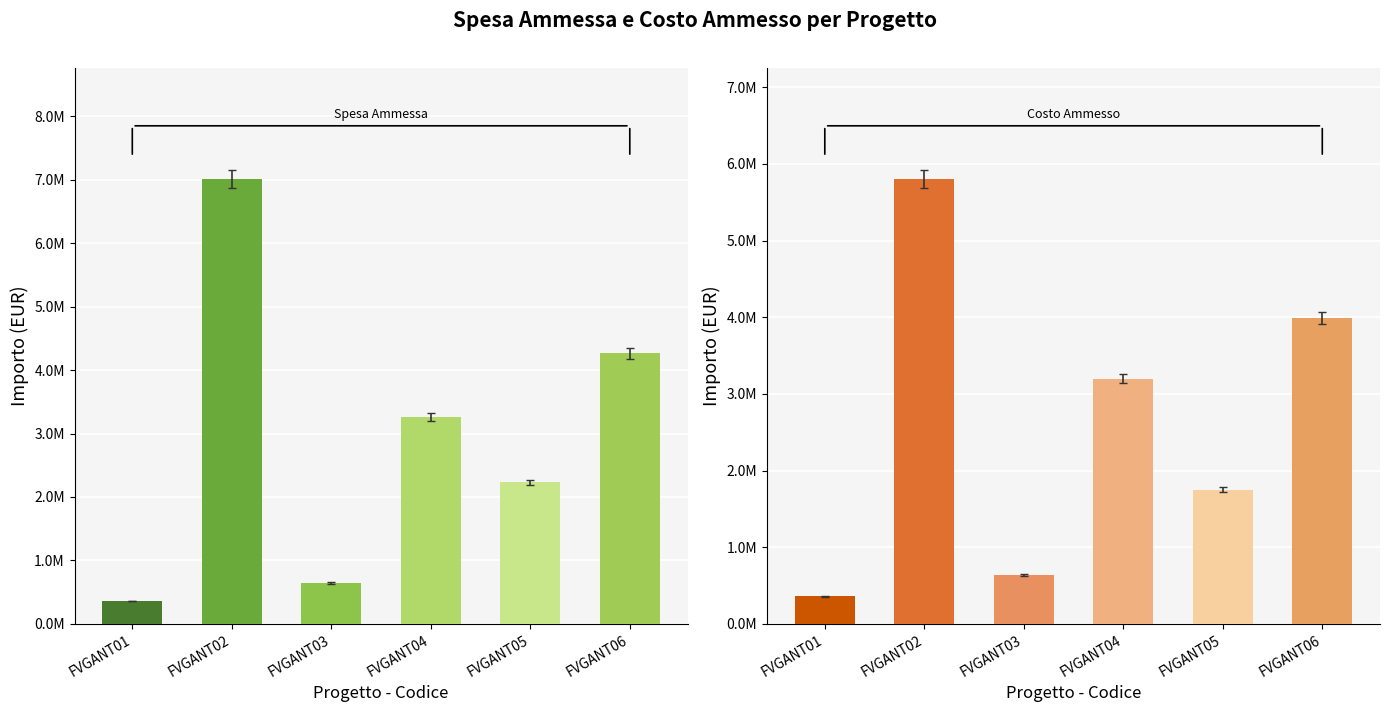

What is the average value of the Costo Ammesso series?

2622706.4